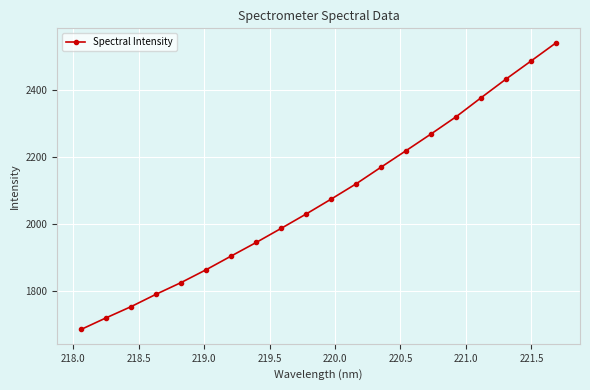

What is the value of the 10th point from the left?

2029.9